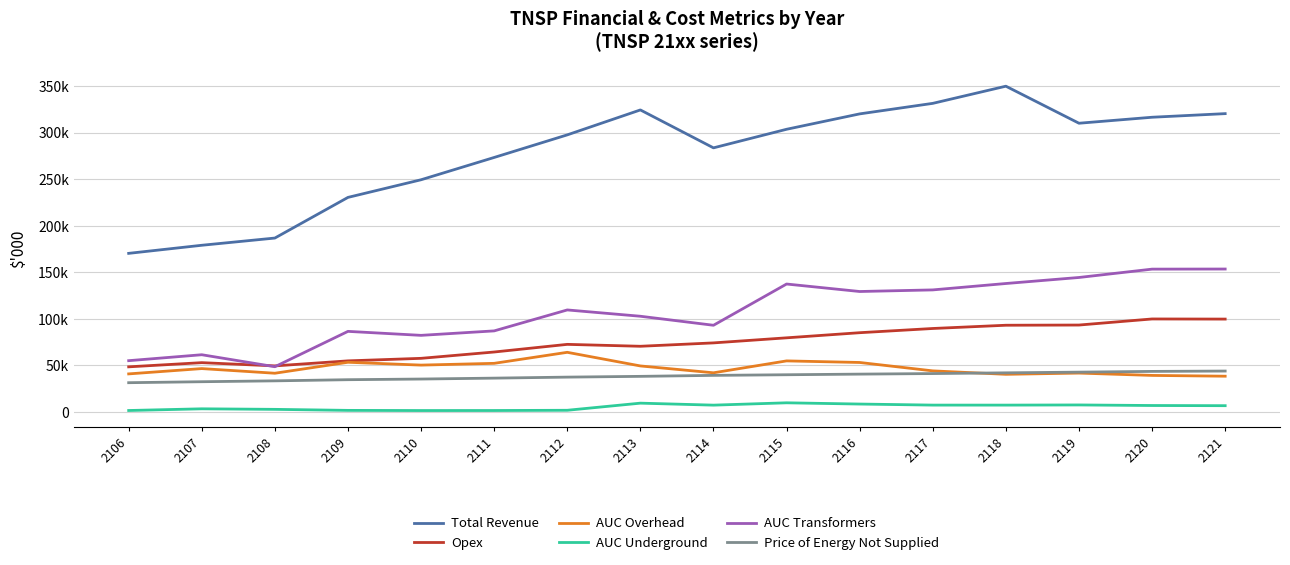

Is the value of Price of Energy Not Supplied at 2119 greater than the value of Total Revenue at 2117?

No